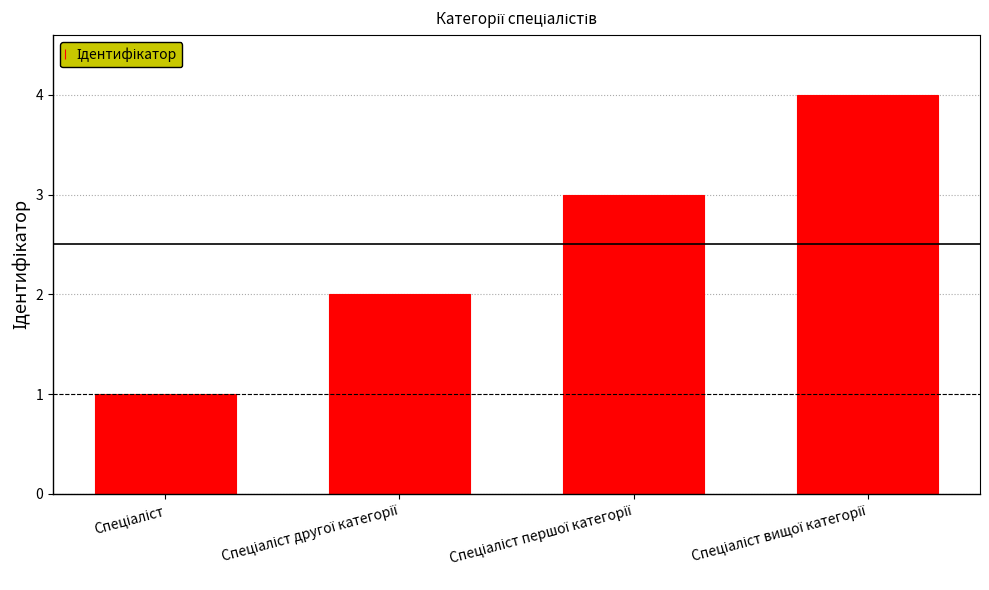

What is the greatest value displayed?

4